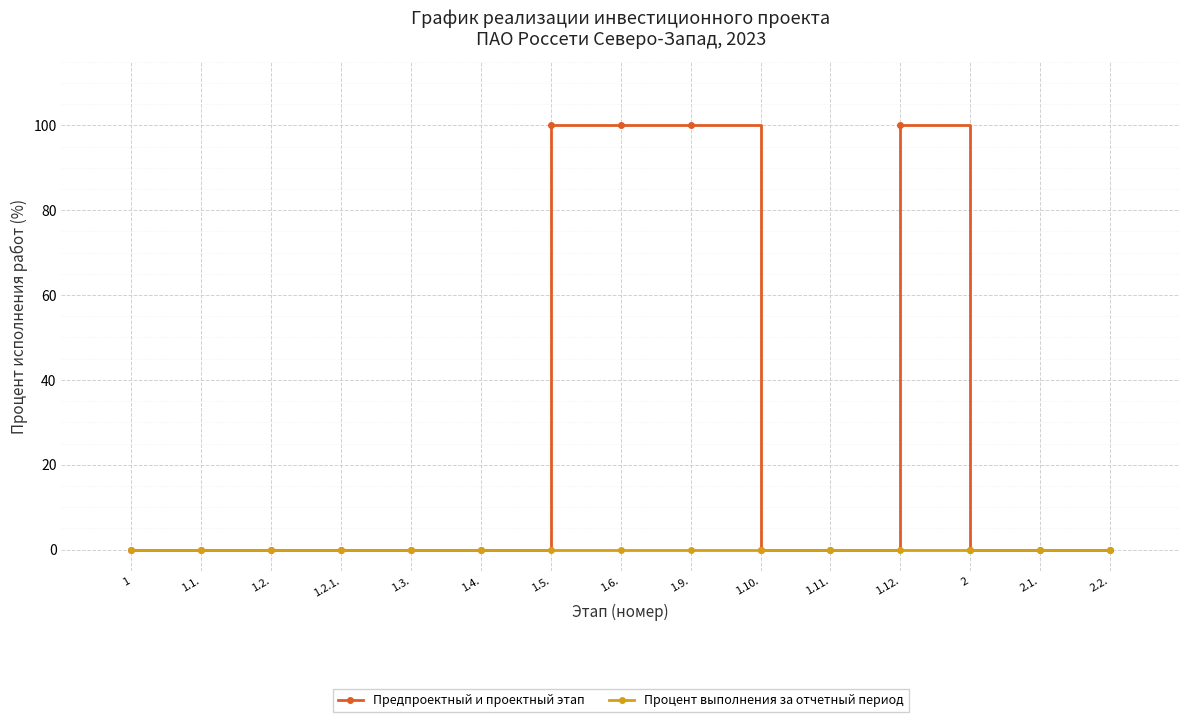

At how many categories does at least one series exceed 45?

4